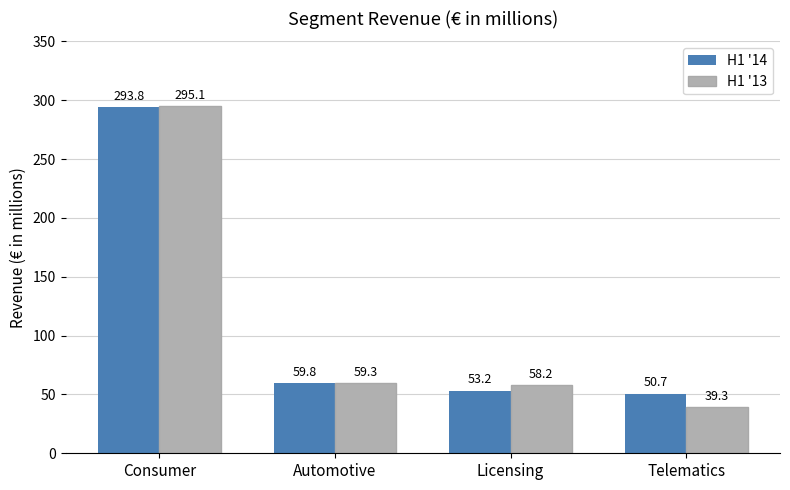

At which category is the sum across all series the highest?

Consumer